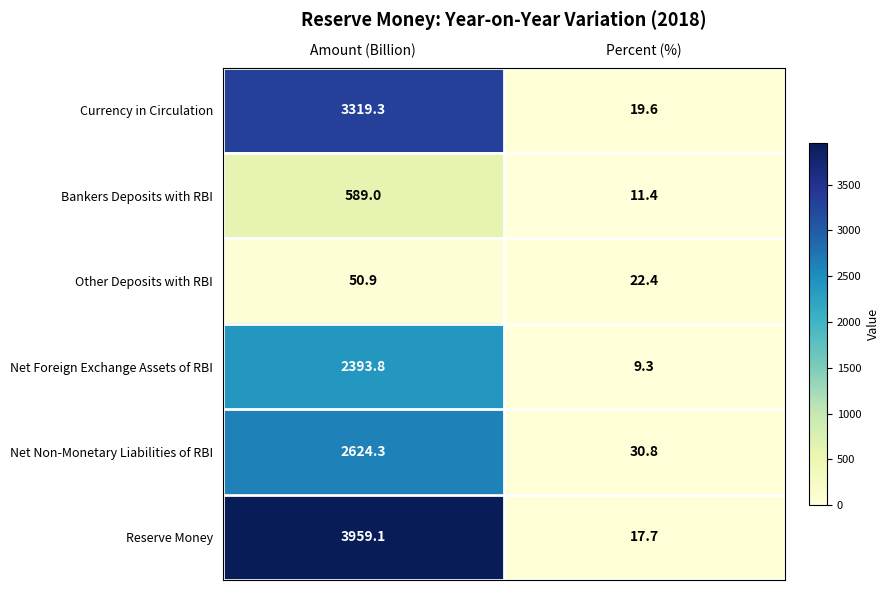

The Bankers Deposits with RBI series shows 589.0 at Amount (Billion). True or false?

True